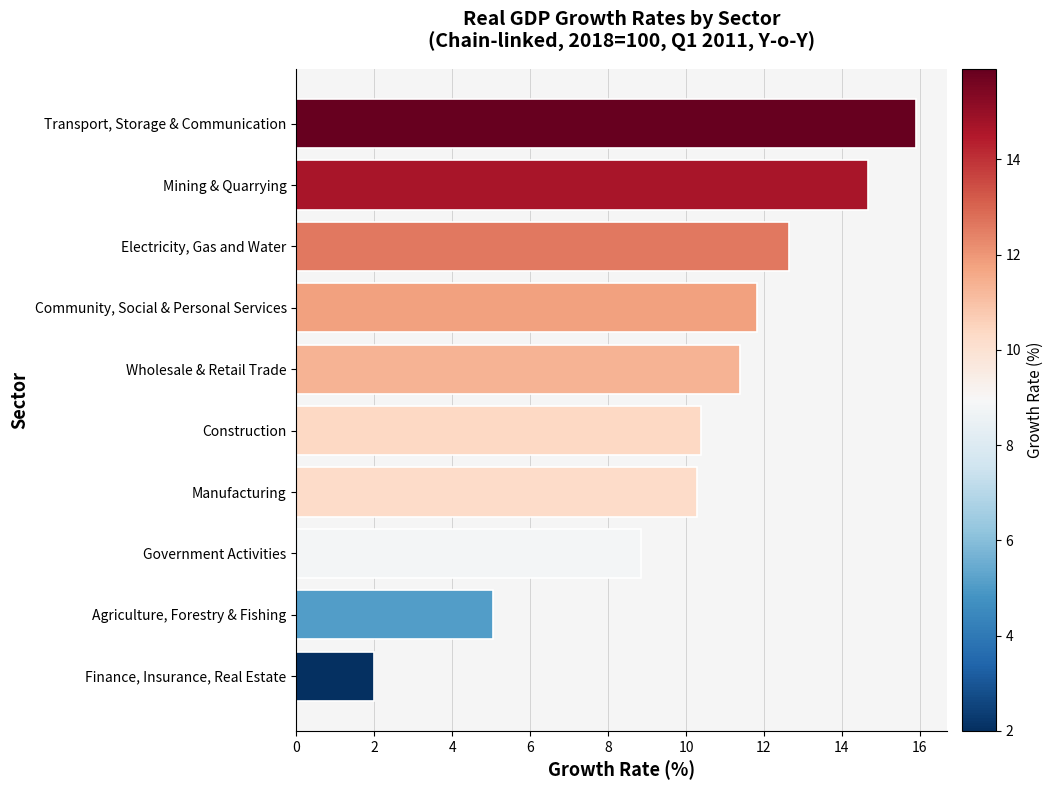

What is the sum of all values?

103.0